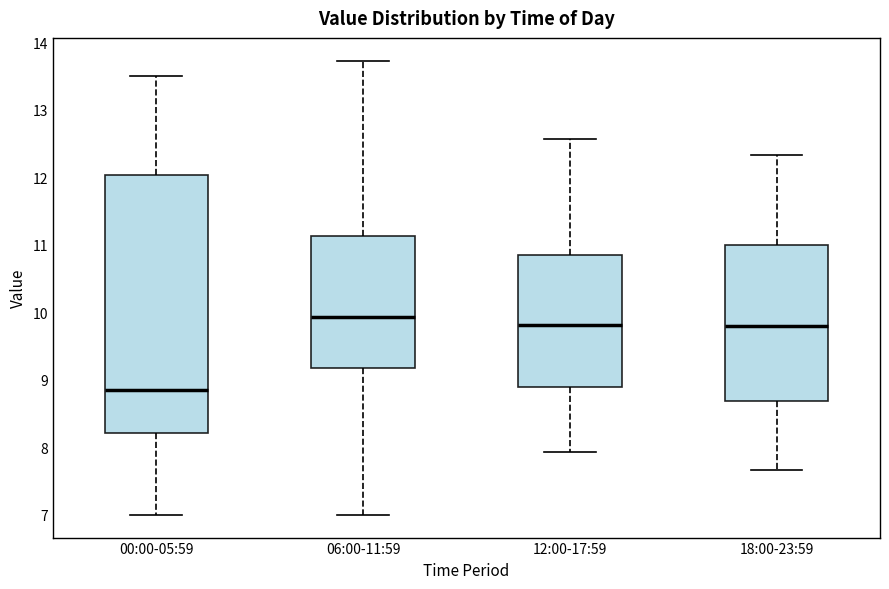

Where is the upper edge of the box for 12:00-17:59 on the y-axis? The values are not printed on the chart, so give them approximately, as read against the axis.

10.8